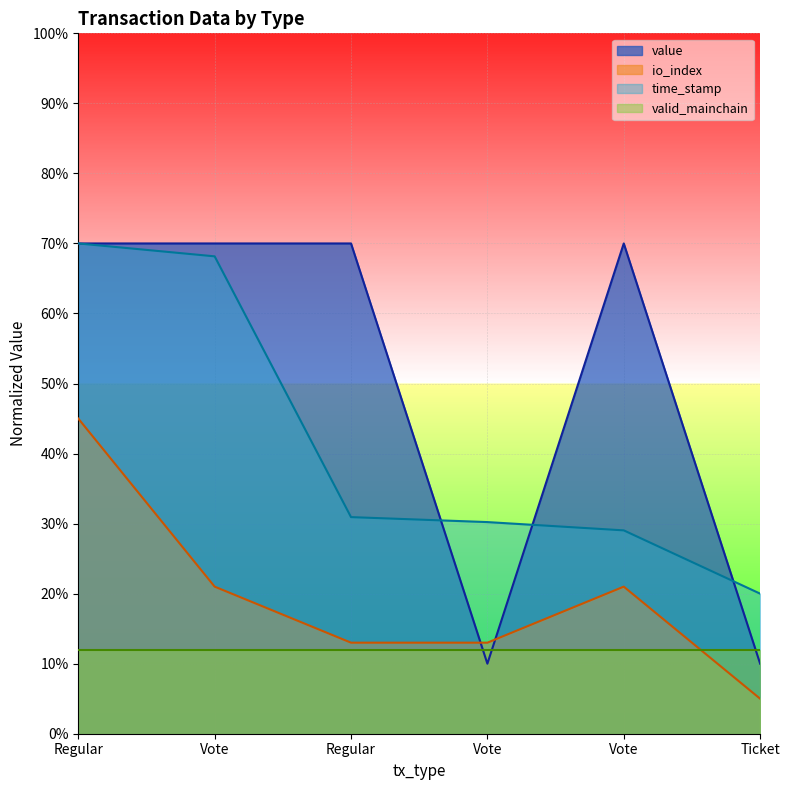

How many data points in io_index are less than 20?

3